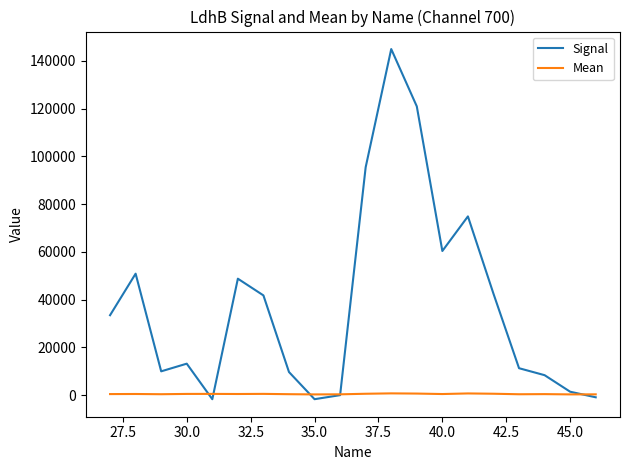

Which series has the widest spread of values?

Signal